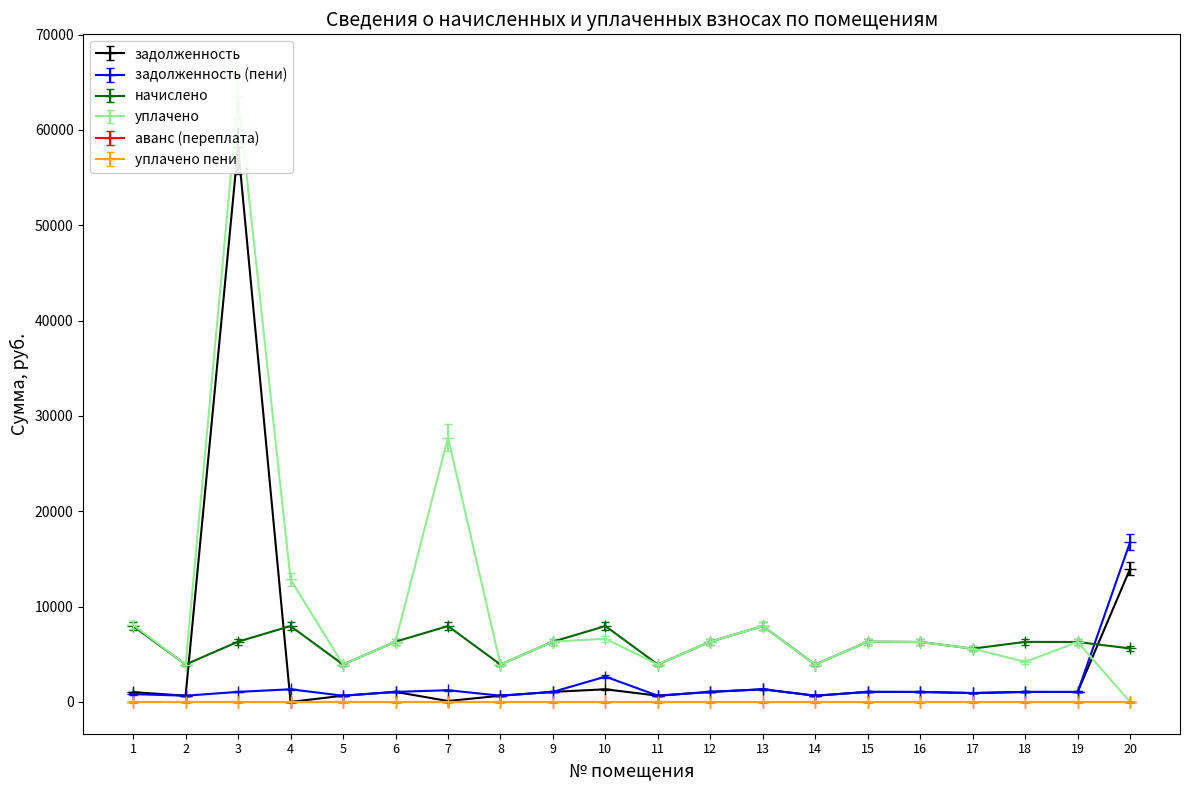

What are all the series names shown in the legend?

задолженность, задолженность (пени), начислено, уплачено